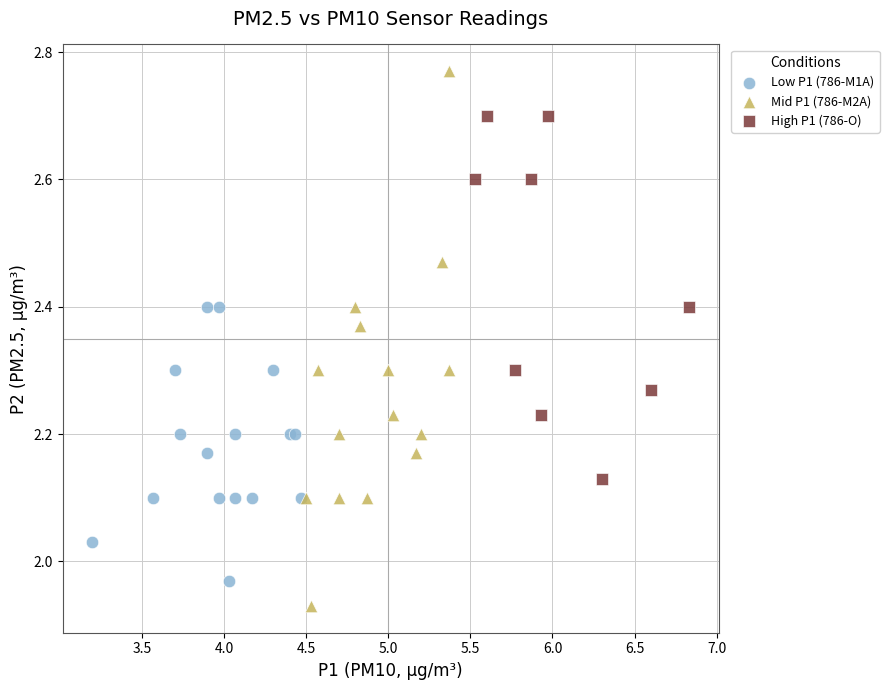

Which series reaches the maximum Y coordinate?

Mid P1 (786-M2A)